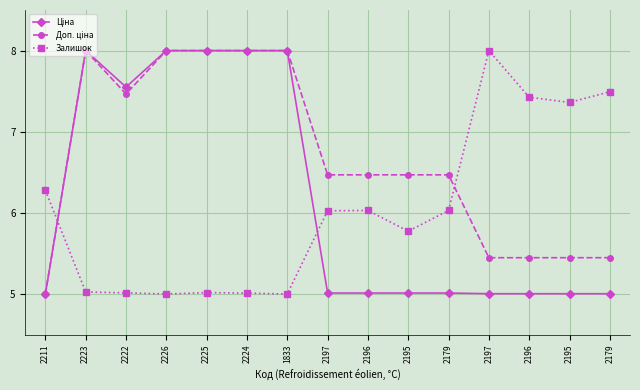

List the labels in order of Залишок value, smallest first.

2226, 1833, 2224, 2222, 2225, 2223, 2195, 2197, 2196, 2179, 2211, 2195, 2196, 2179, 2197